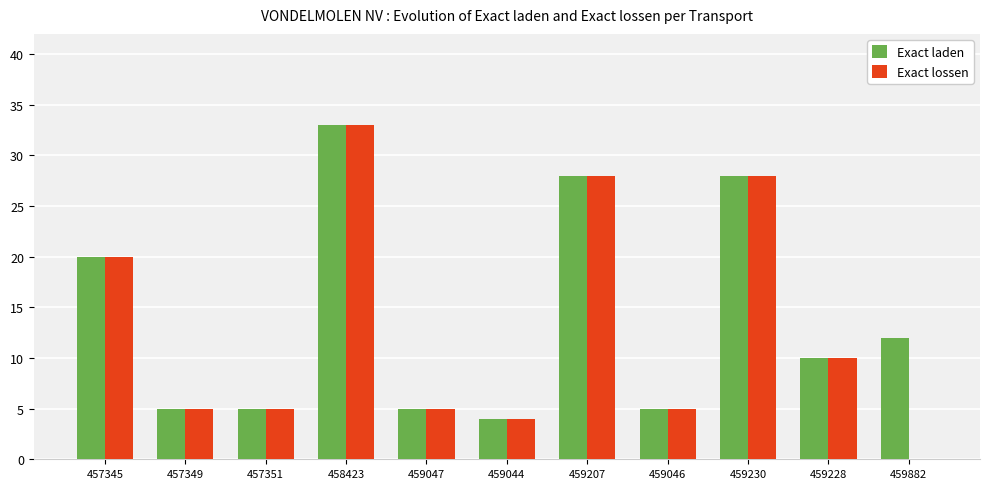

What are all the series names shown in the legend?

Exact laden, Exact lossen